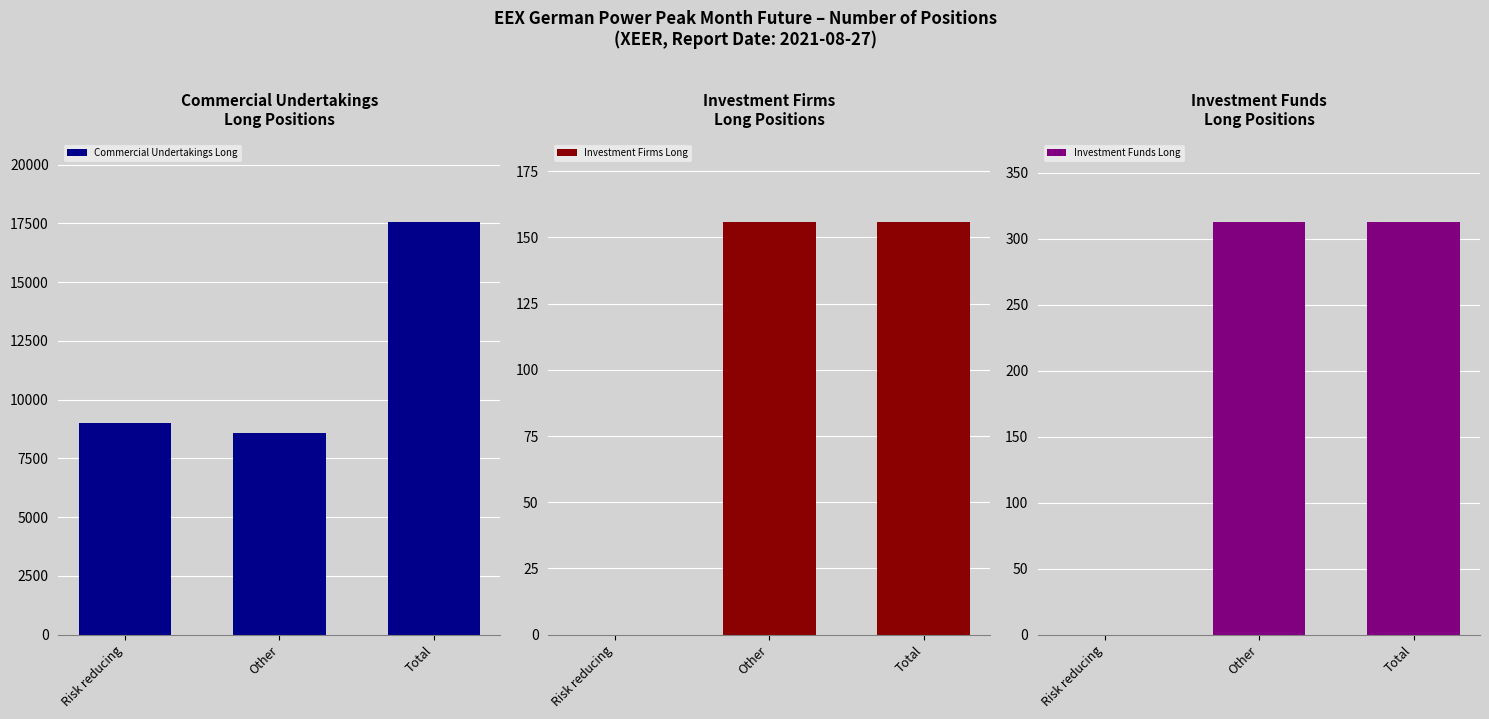

The value of Commercial Undertakings Long at Risk reducing is 5066. True or false?

False